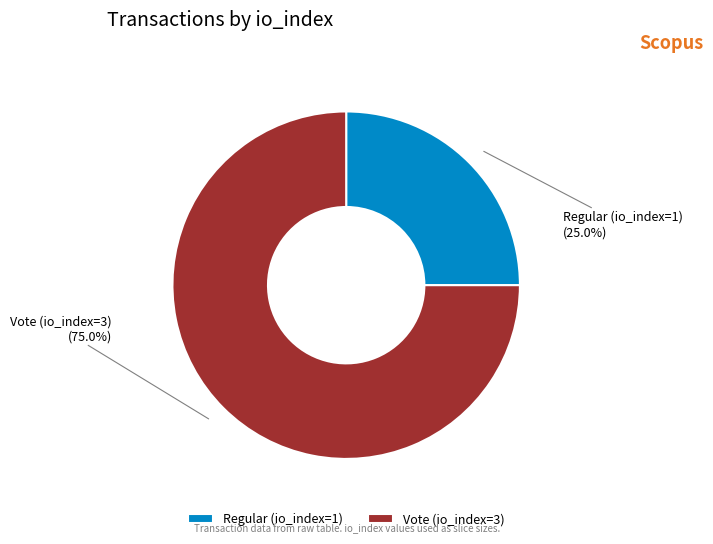

Is there a majority slice in this chart?

Yes